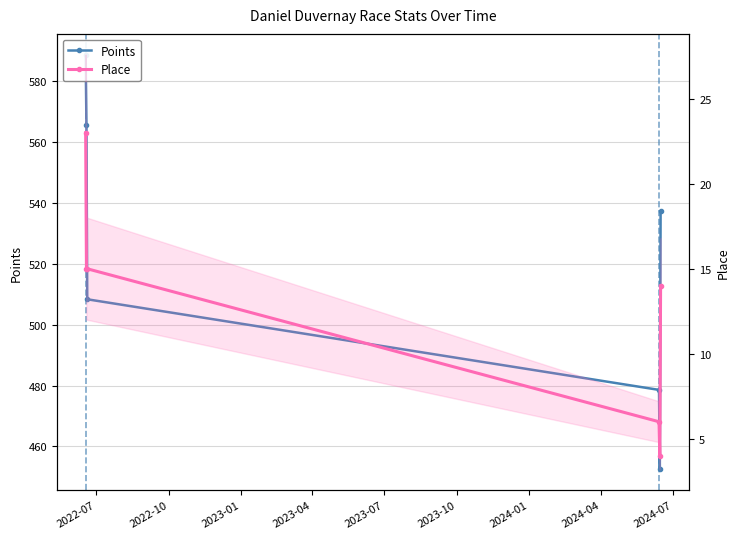

Which series has the largest total across all categories?

Points